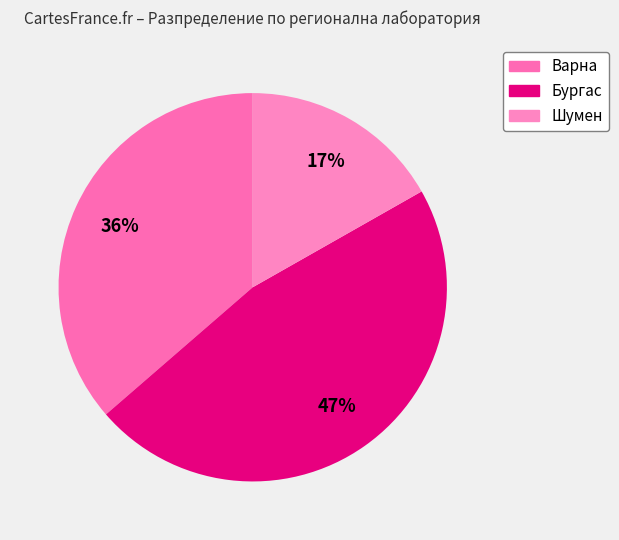

Count the number of slices in the pie.

3